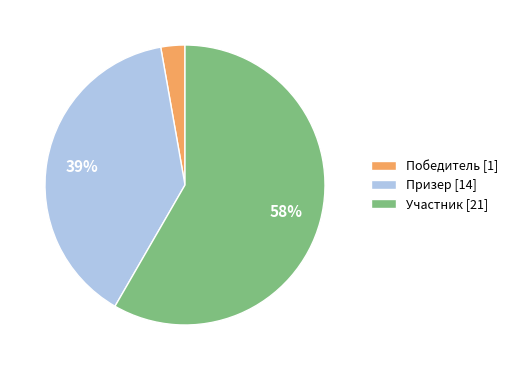

Is there any slice that represents more than half of the pie?

Yes